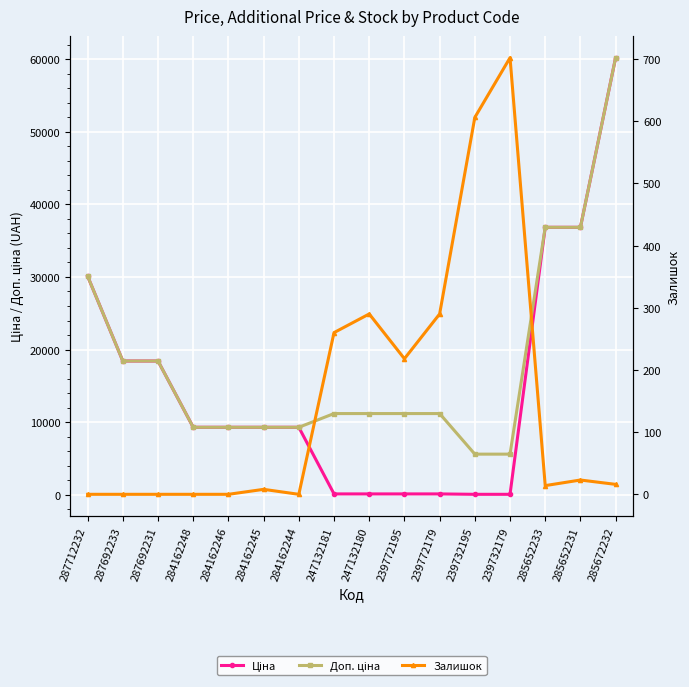

What are all the series names shown in the legend?

Ціна, Доп. ціна, Залишок